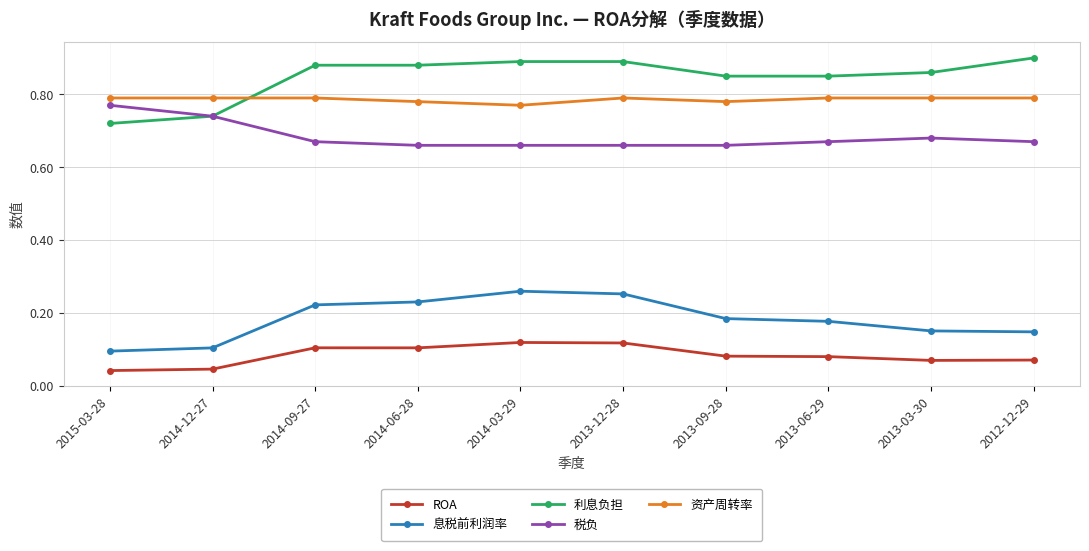

How many lines are shown in the chart?

5